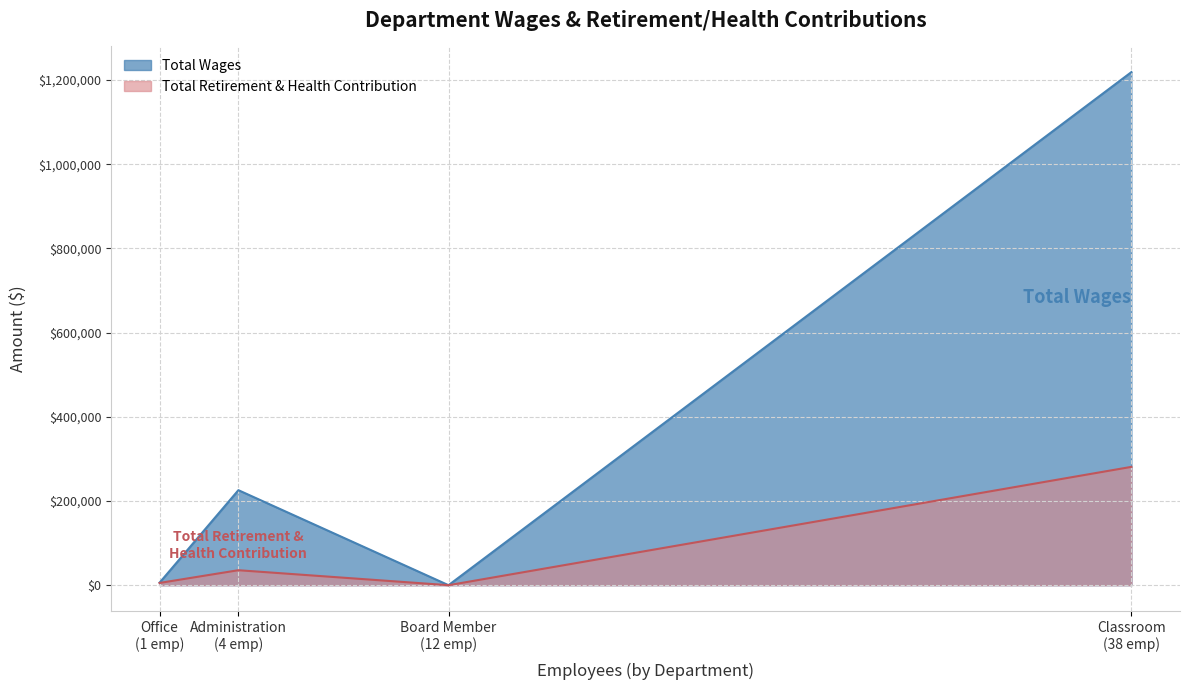

True or false: Total Wages has more than 2 interior local peaks.

False